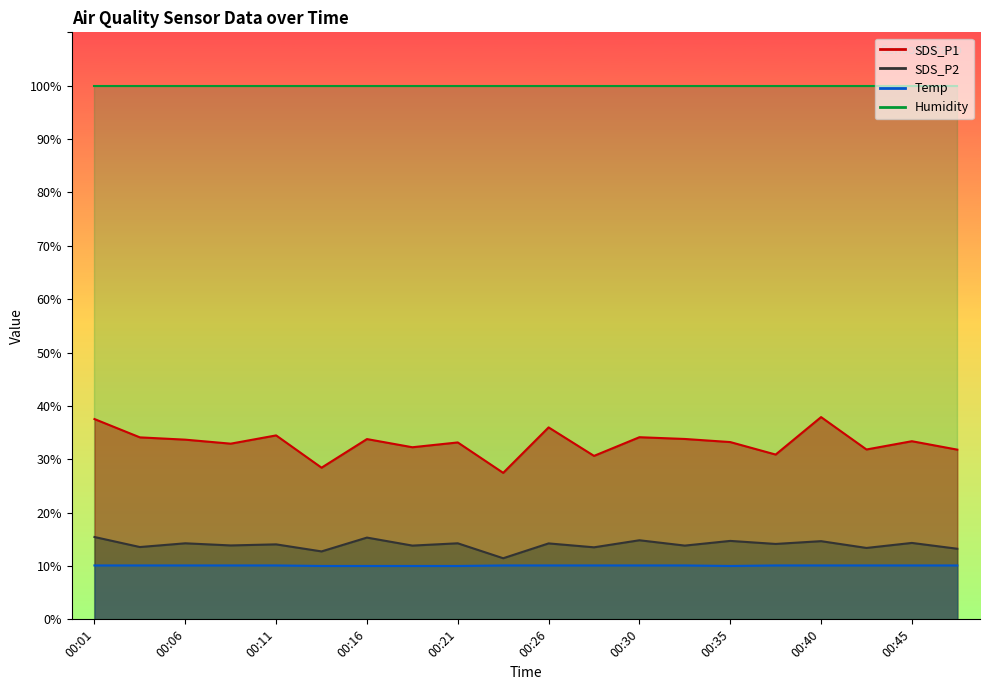

Which series has the largest range (max minus min)?

SDS_P1